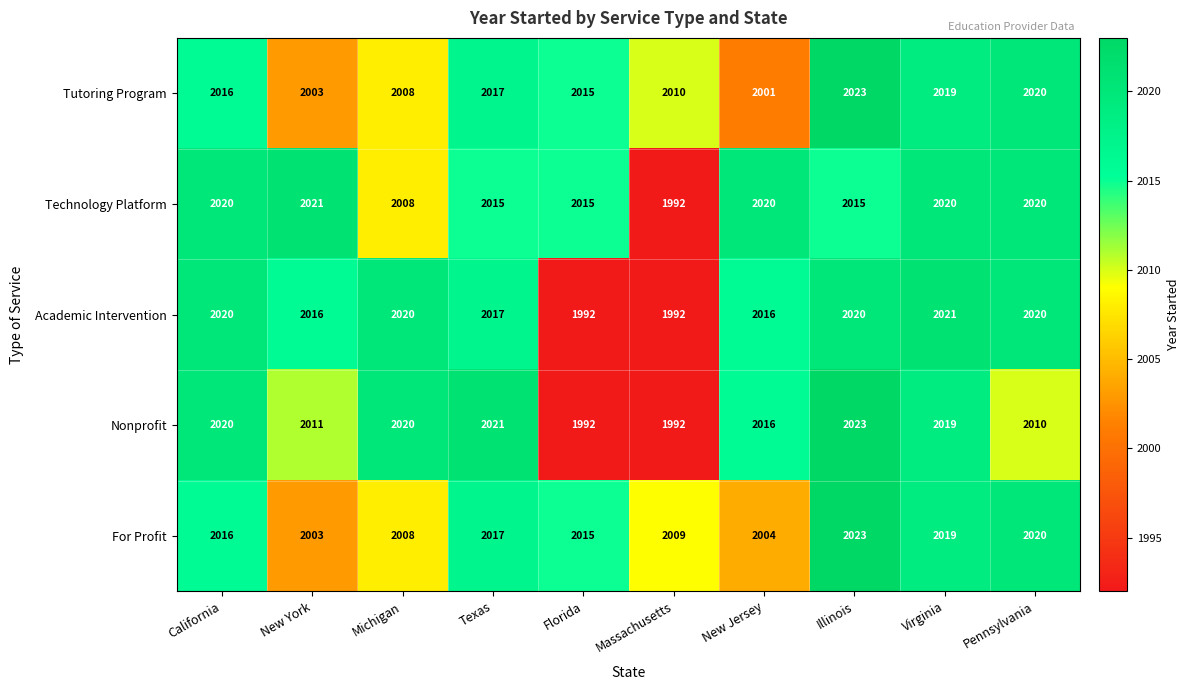

What is the greatest value displayed?

2023